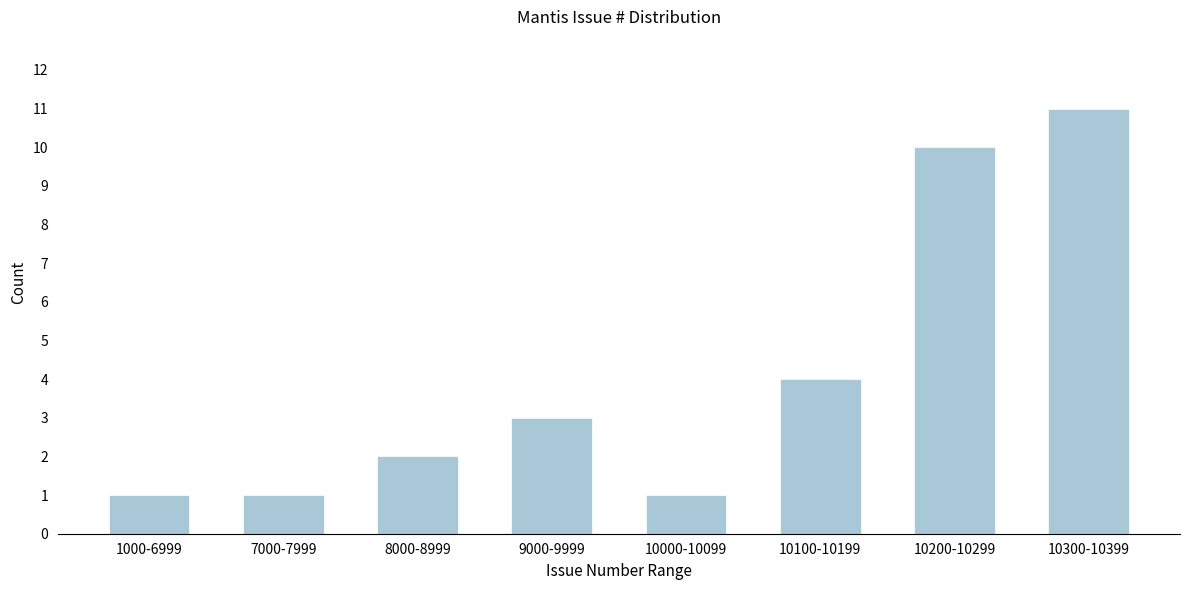

Reading right to left, transcribe all the data shown in this chart.

11	10	4	1	3	2	1	1